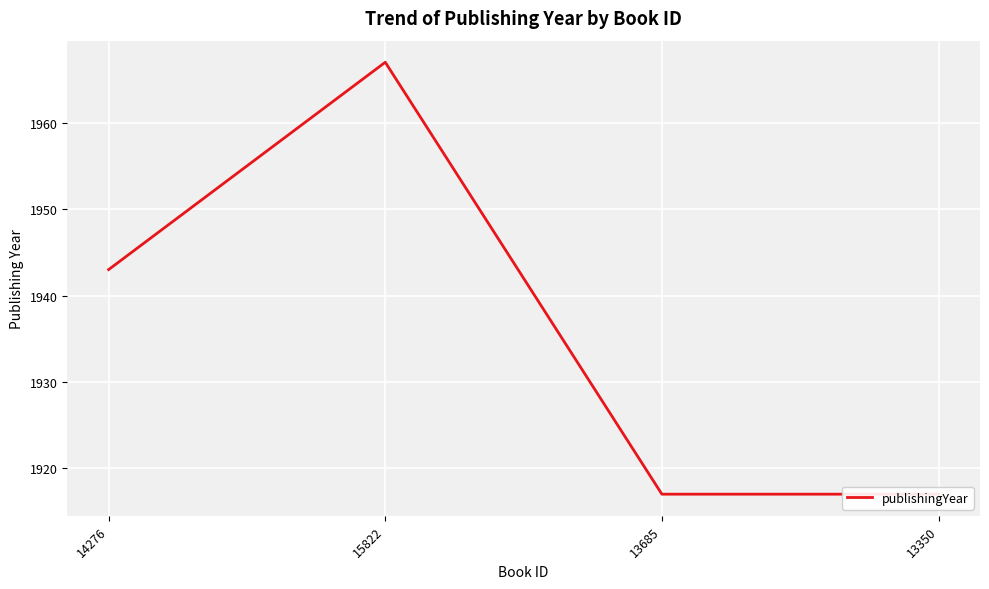

Reading right to left, what are all the values shown in this chart?

13350=1917	13685=1917	15822=1967	14276=1943